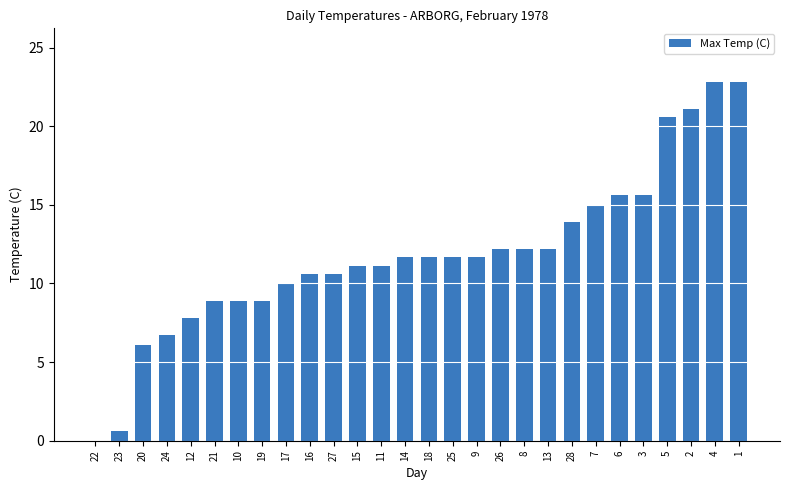

What is the sum of all values?

332.1